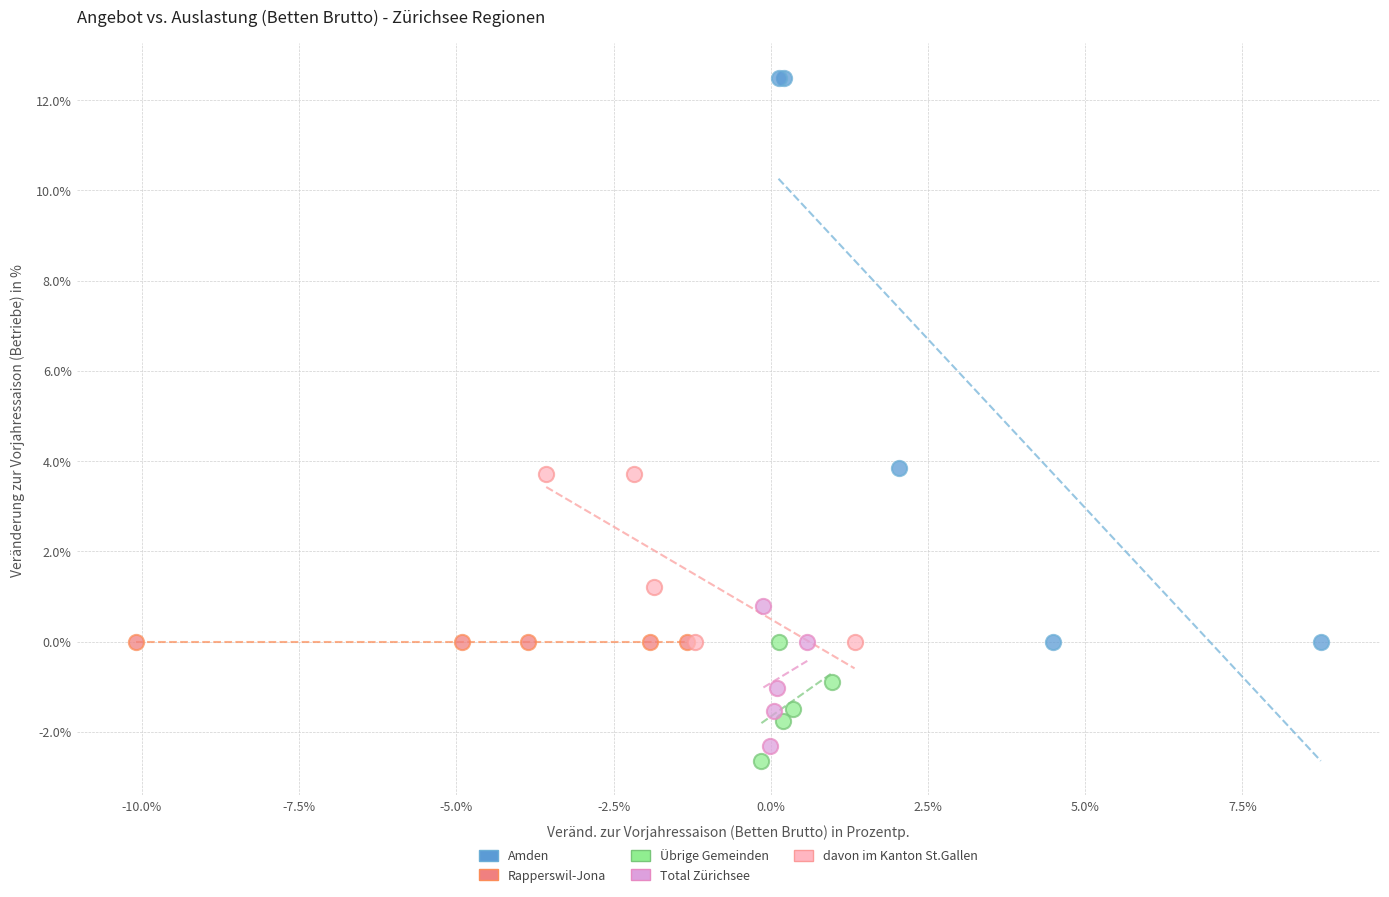

Which series contains the lowest Y value?

Übrige Gemeinden